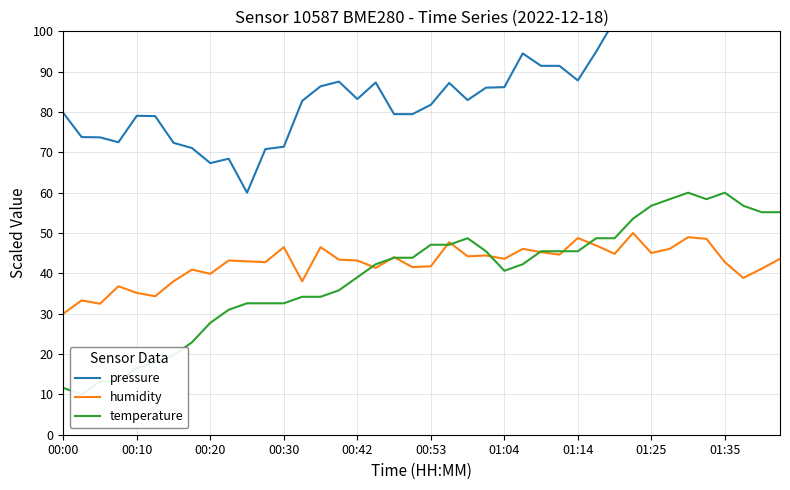

What is the minimum value for humidity?

30.0